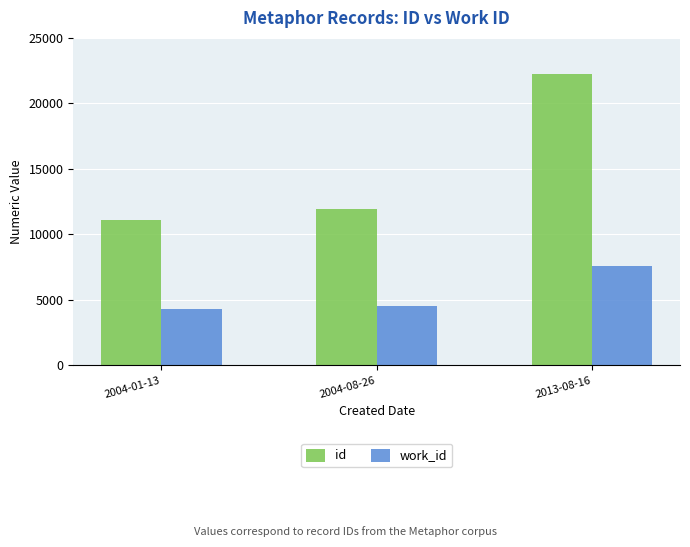

How many bars are there in total?

6